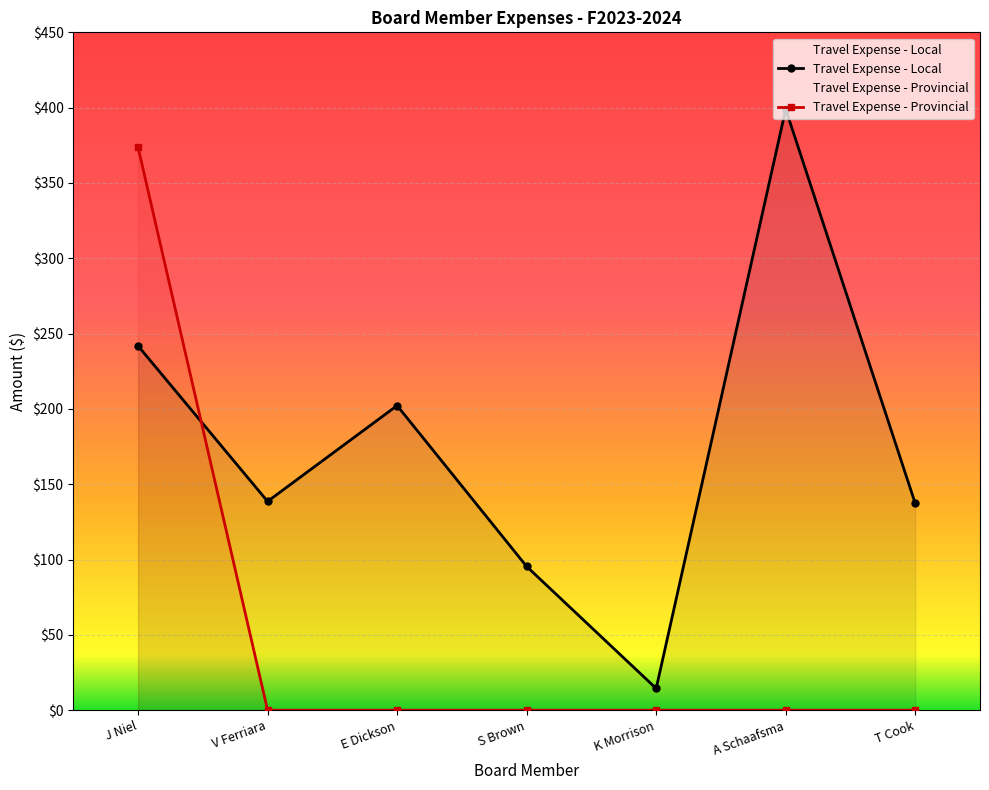

Between which two adjacent categories do Travel Expense - Local and Travel Expense - Provincial first intersect?

J Niel and V Ferriara